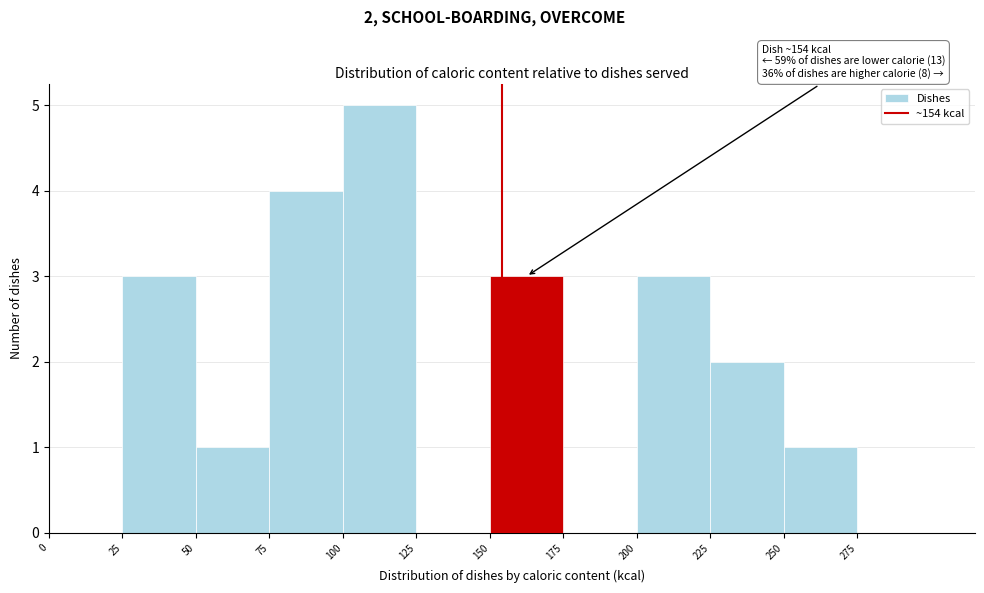

Which range on the x-axis has the tallest bar?

100 to 125